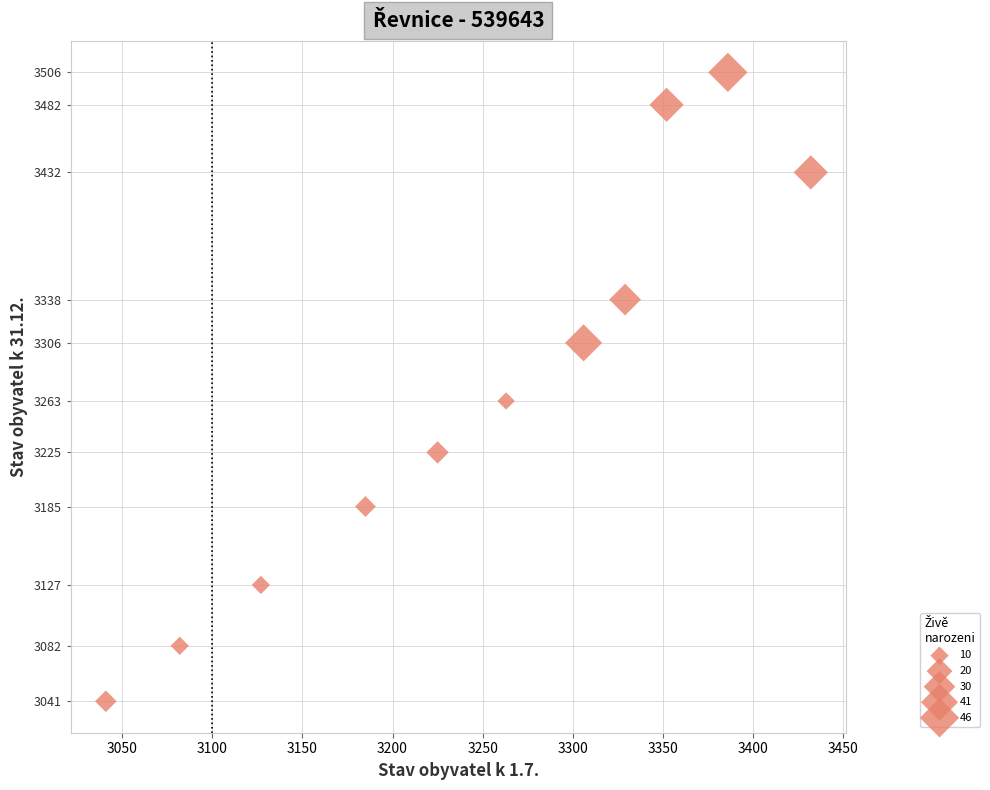

What Y value in the scatter plot is closest to 3273?

3263